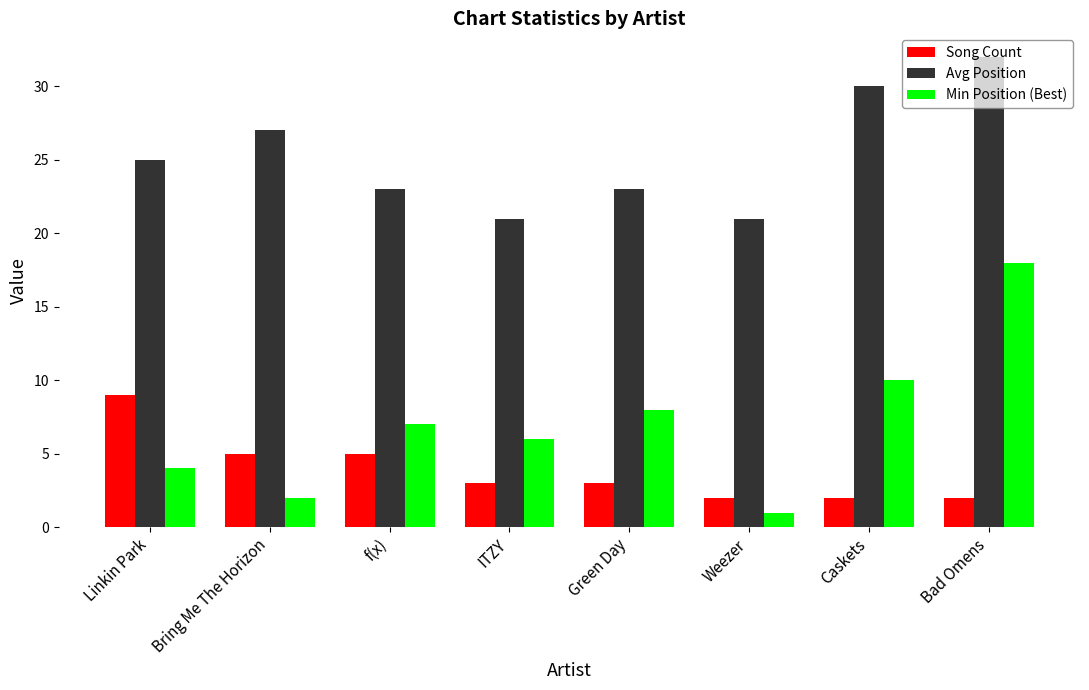

At which label does Song Count reach its peak?

Linkin Park